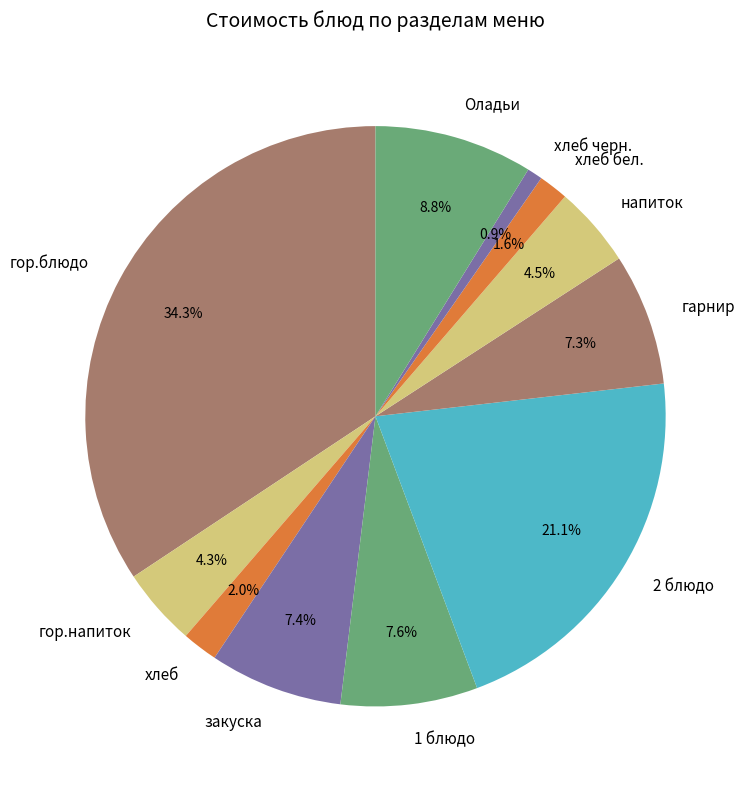

Approximately how many times larger is the value at гор.напиток compared to закуска?

0.6